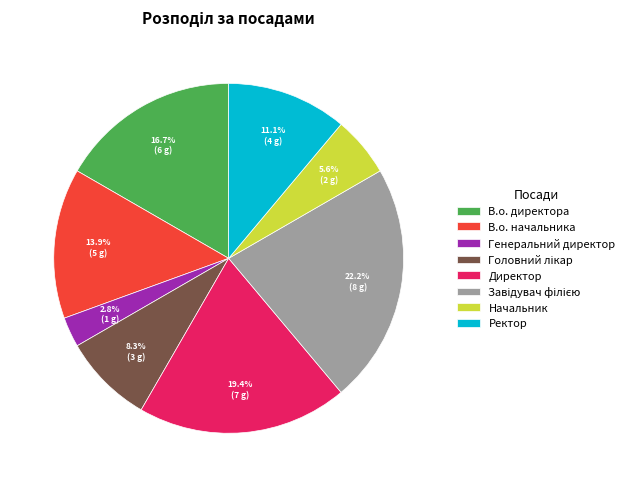

What portion of the pie excludes Ректор?

88.9%